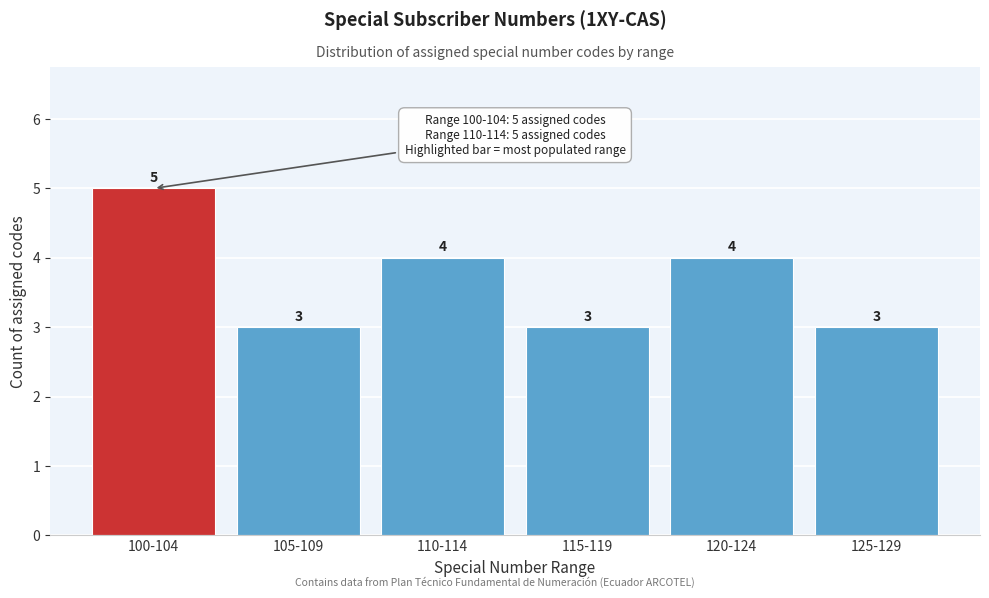

Reading left to right, extract all data points from this chart.

100-104=5	105-109=3	110-114=4	115-119=3	120-124=4	125-129=3